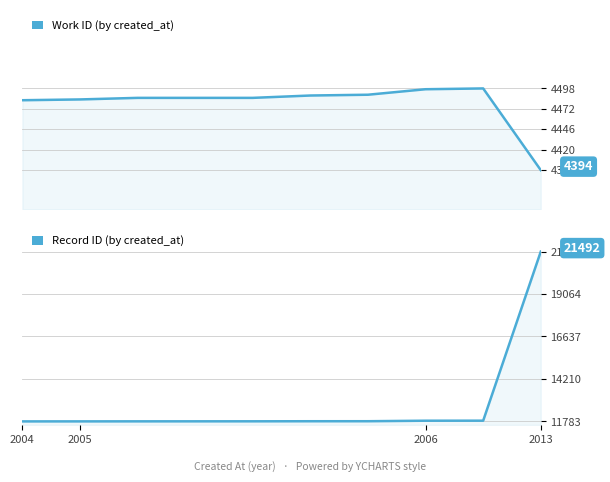

What is the spread (max minus min) of values at 6?

7303